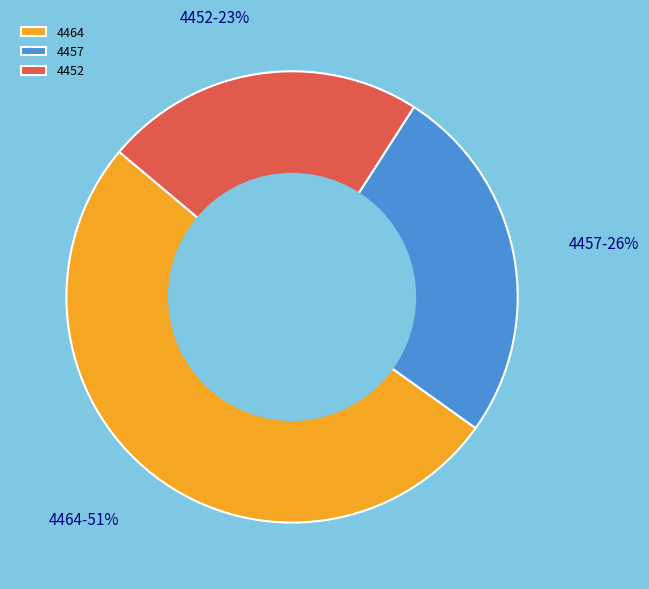

What is the smallest slice in the pie chart?

4452